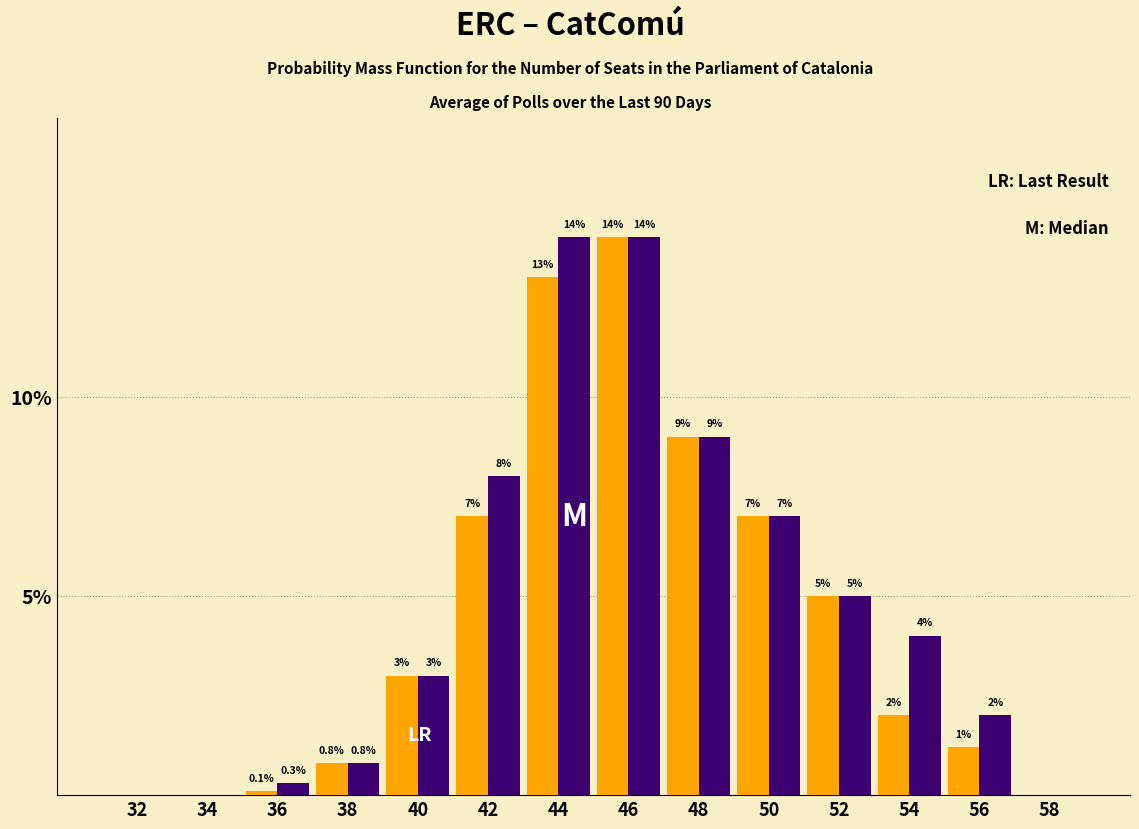

What is the total value across all series at 40?

6.0